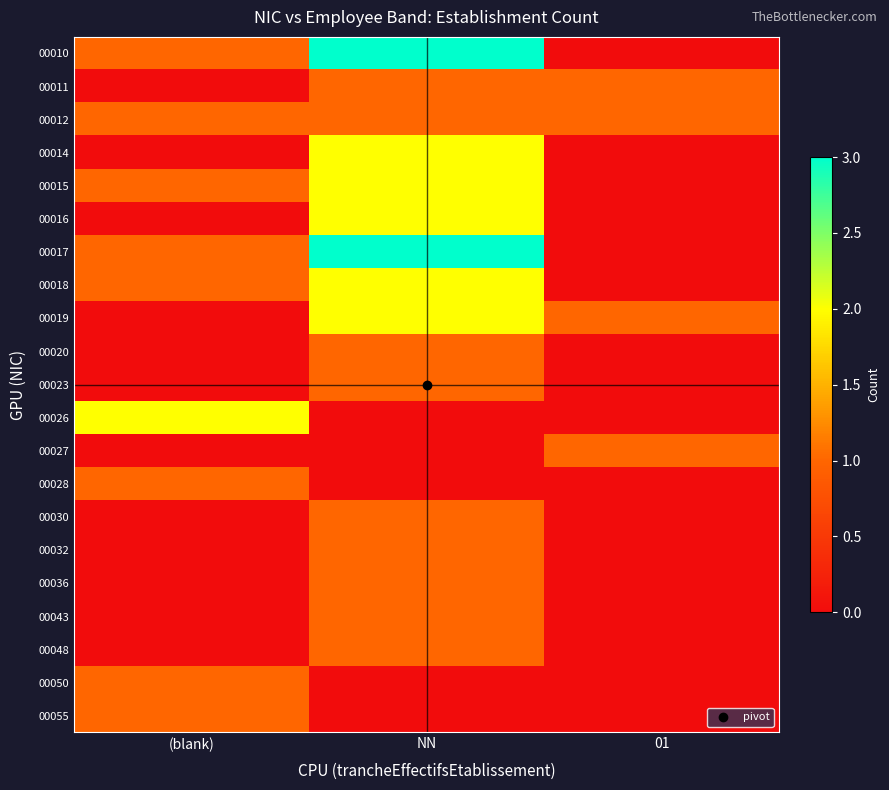

What is the maximum value shown in the chart?

3